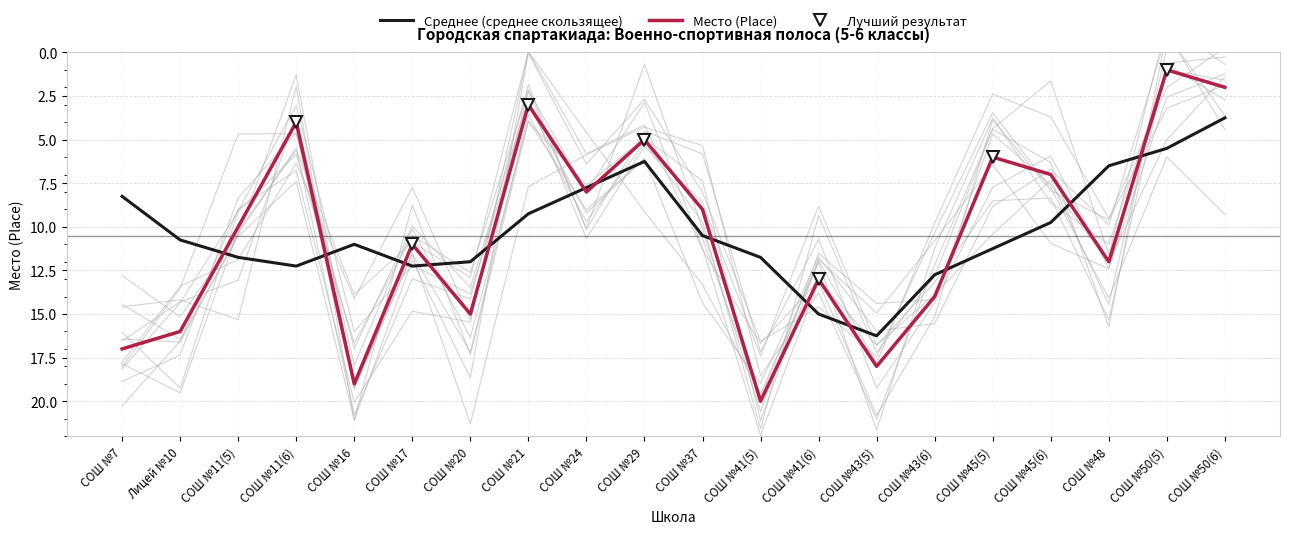

What is the minimum value shown in the chart?

1